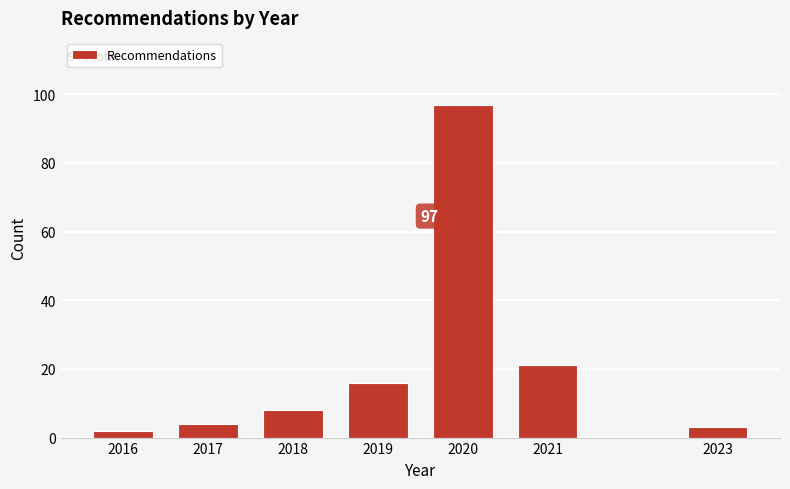

Reading right to left, extract all data points from this chart.

3	21	97	16	8	4	2